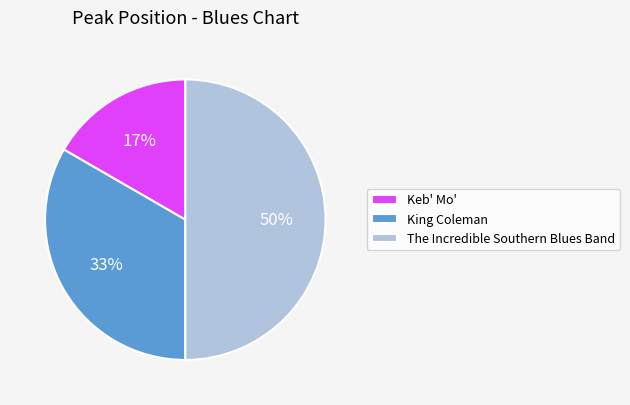

What is the ratio of the value at King Coleman to the value at The Incredible Southern Blues Band?

0.7